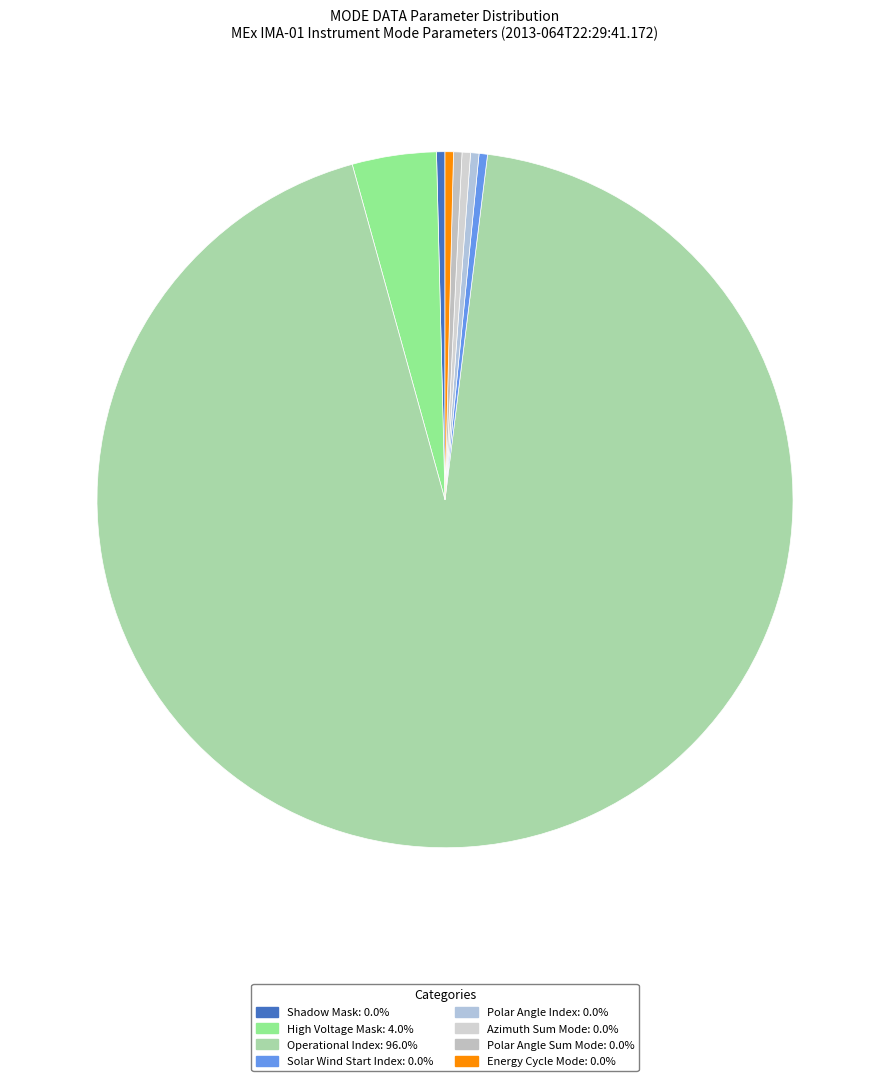

Between Operational Index and Azimuth Sum Mode, which is larger?

Operational Index